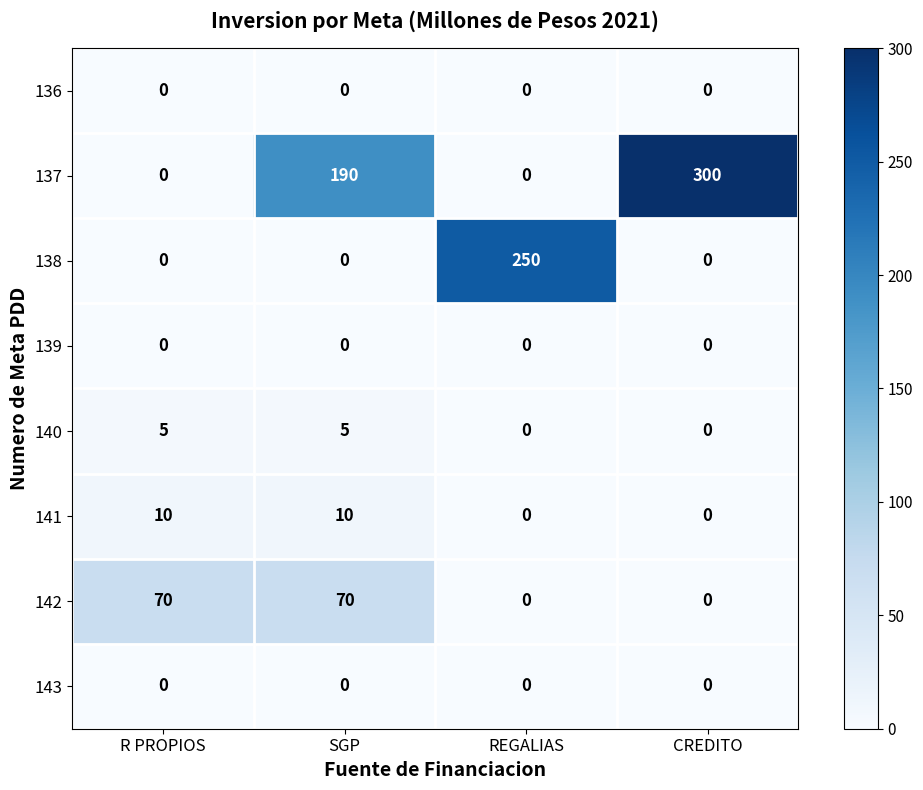

What is the total value across all series at SGP?

275